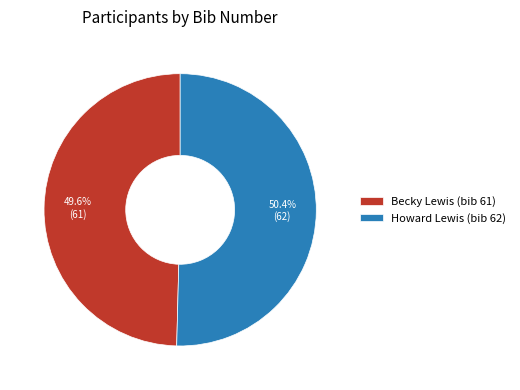

To the nearest percent, what portion does Howard Lewis represent?

50%